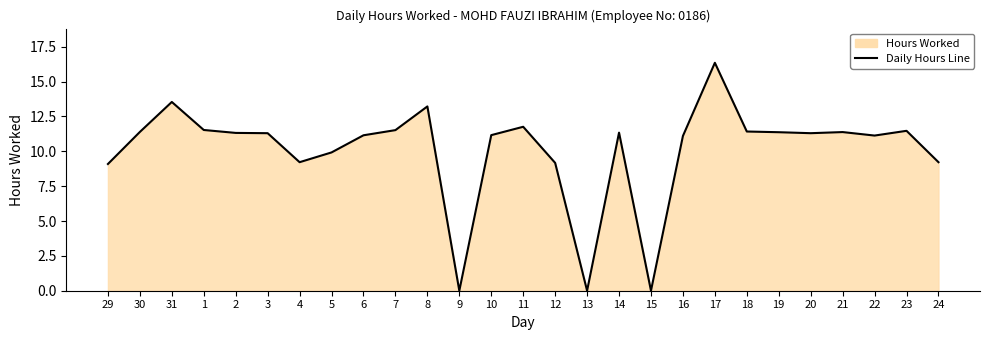

What is the approximate value at 3?

11.3